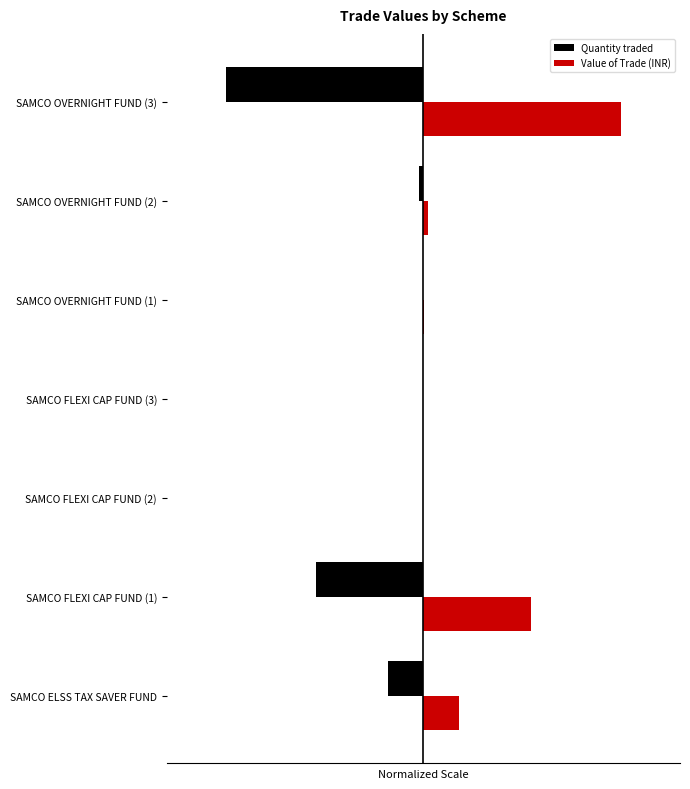

Which series has the largest total across all categories?

Value of Trade (INR)